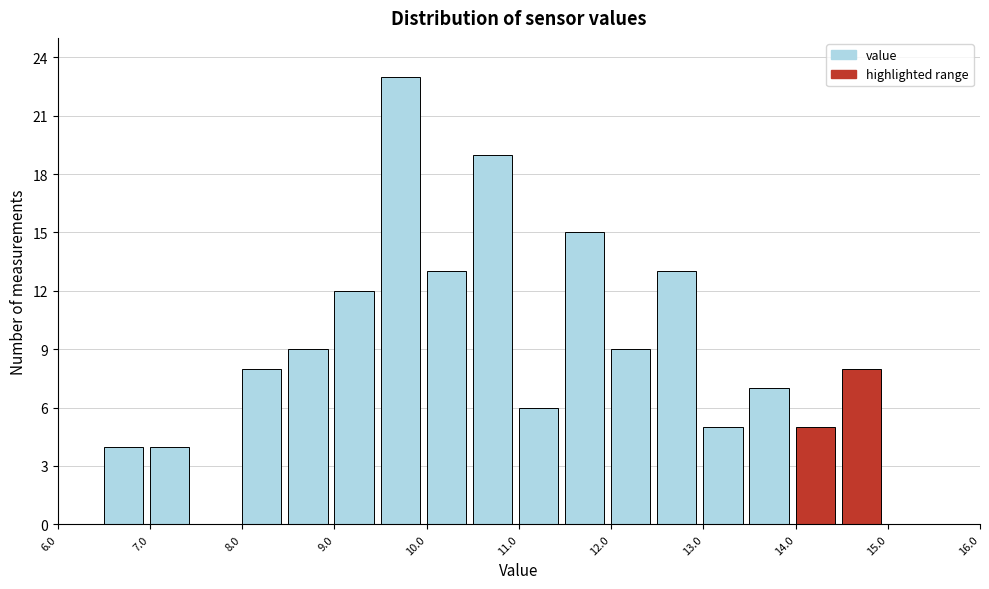

Reading left to right, transcribe this chart: for each bar, give the range it covers on the x-axis and its height. The values are not printed on the chart, so give them approximately, as read against the axis.

6.0 to 6.5: 0
6.5 to 7.0: 4
7.0 to 7.5: 4
7.5 to 8.0: 0
8.0 to 8.5: 8
8.5 to 9.0: 9
9.0 to 9.5: 12
9.5 to 10.0: 23
10.0 to 10.5: 13
10.5 to 11.0: 19
11.0 to 11.5: 6
11.5 to 12.0: 15
12.0 to 12.5: 9
12.5 to 13.0: 13
13.0 to 13.5: 5
13.5 to 14.0: 7
14.0 to 14.5: 5
14.5 to 15.0: 8
15.0 to 15.5: 0
15.5 to 16.0: 0